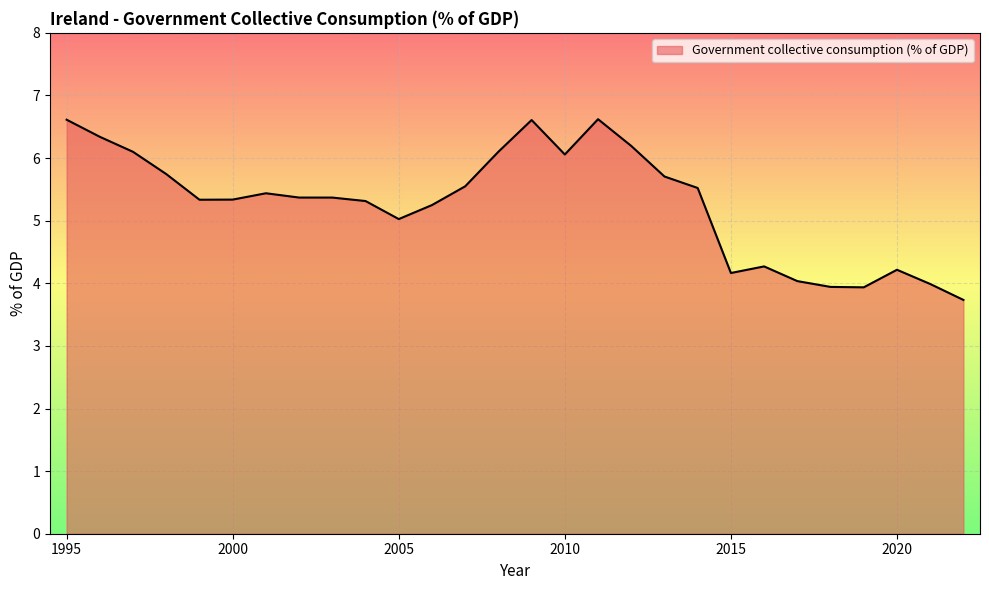

What is the difference between the maximum and minimum values?

2.9